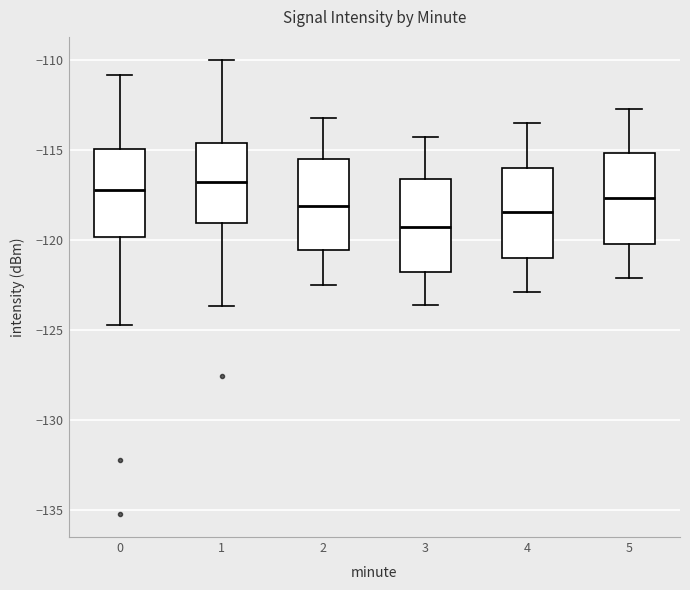

Reading left to right, read every box against the y-axis: the position of its median line, the range the box covers, and the ends of its whiskers. The values are not printed on the chart, so give them approximately, as read against the axis.

0: median -117.0, box -120.0 to -115.0, whiskers -124.5 to -111.0
1: median -117.0, box -119.0 to -114.5, whiskers -123.5 to -110.0
2: median -118.0, box -120.5 to -115.5, whiskers -122.5 to -113.0
3: median -119.0, box -122.0 to -116.5, whiskers -123.5 to -114.5
4: median -118.5, box -121.0 to -116.0, whiskers -123.0 to -113.5
5: median -117.5, box -120.0 to -115.0, whiskers -122.0 to -112.5